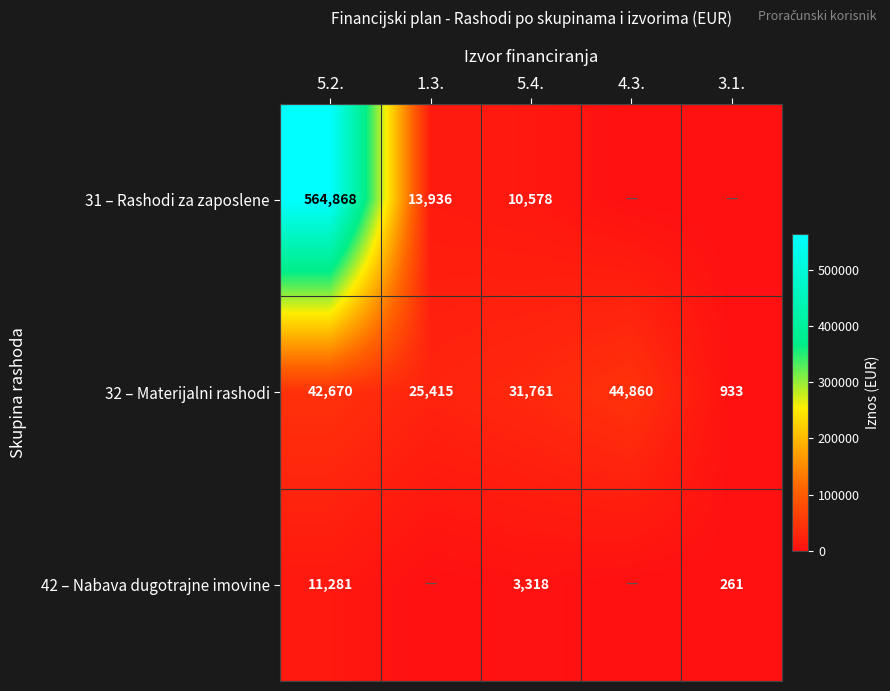

Between 5.2. and 5.4., which series saw the biggest shift?

31 – Rashodi za zaposlene